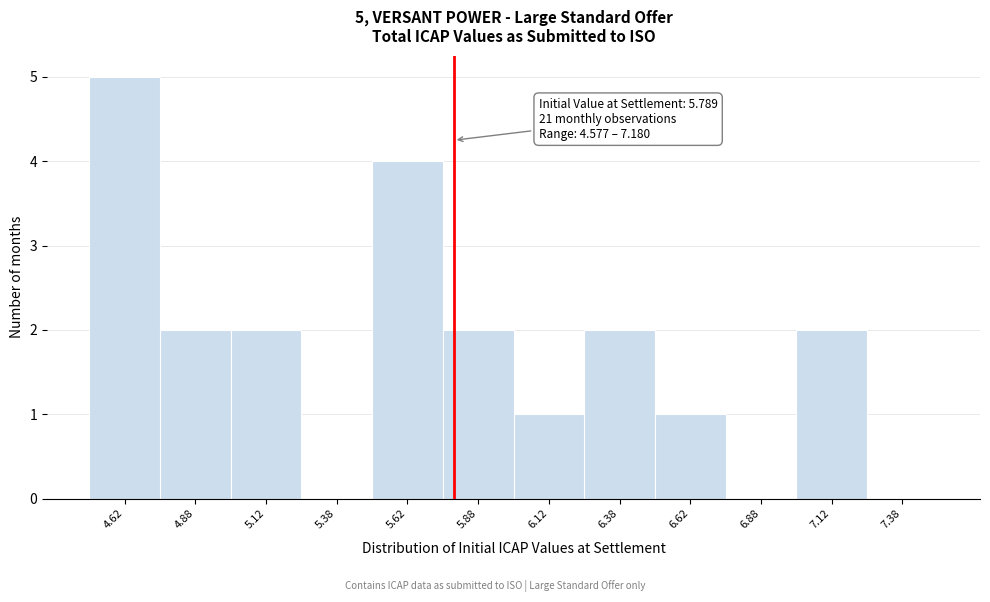

Which range on the x-axis has the tallest bar?

4.50 to 4.75